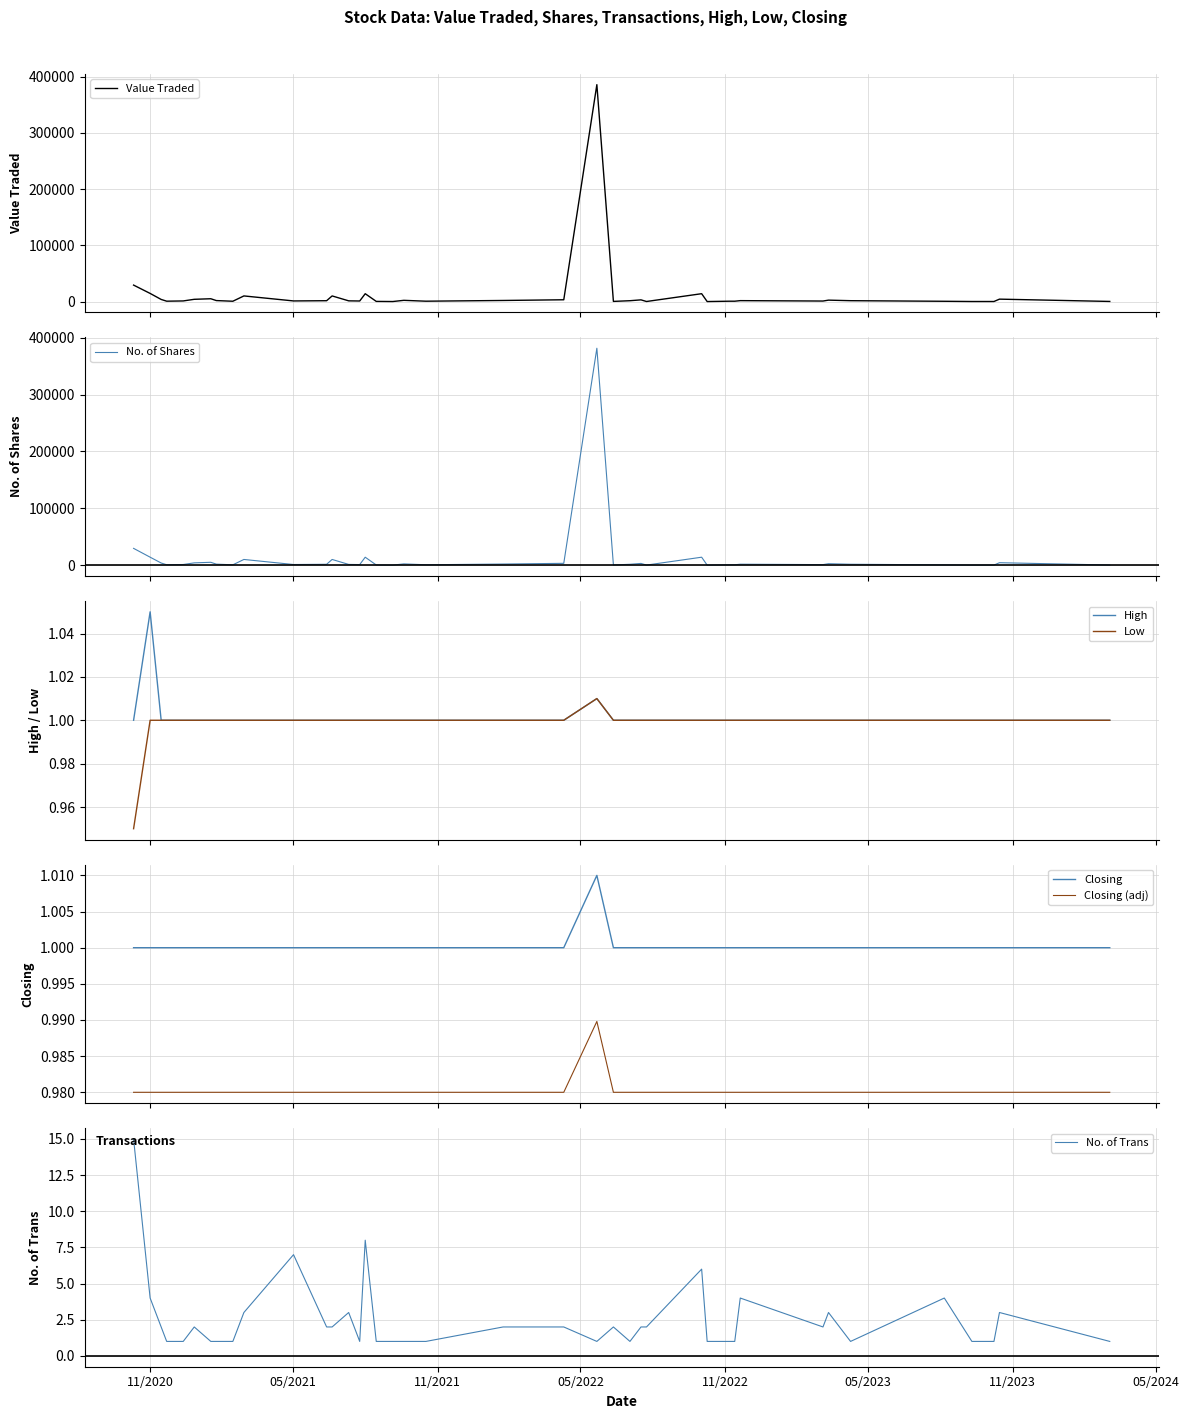

True or false: Closing has more than 2 points higher than both neighbors.

False